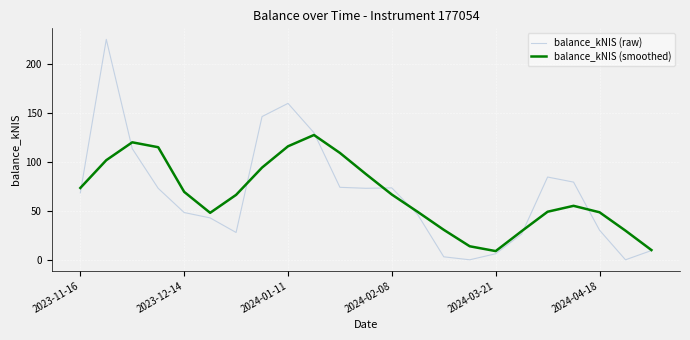

What is the maximum value for balance_kNIS (raw)?

225.6